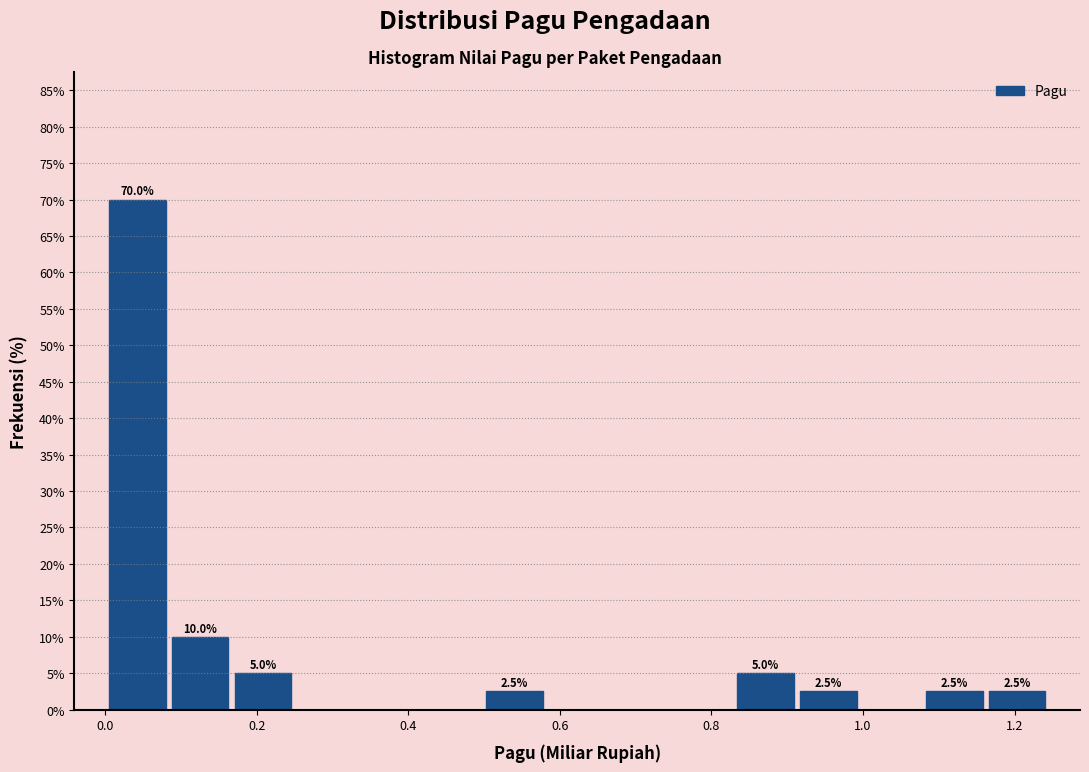

Over which range of the x-axis is the bar tallest?

0.00 to 0.08